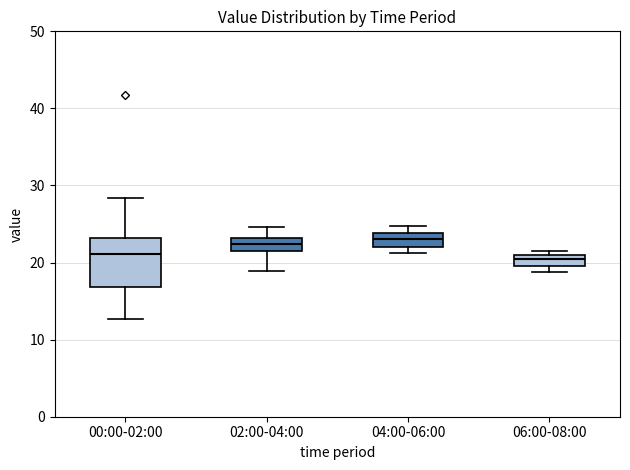

Which box is the tallest, from its lower edge to its upper edge?

00:00-02:00